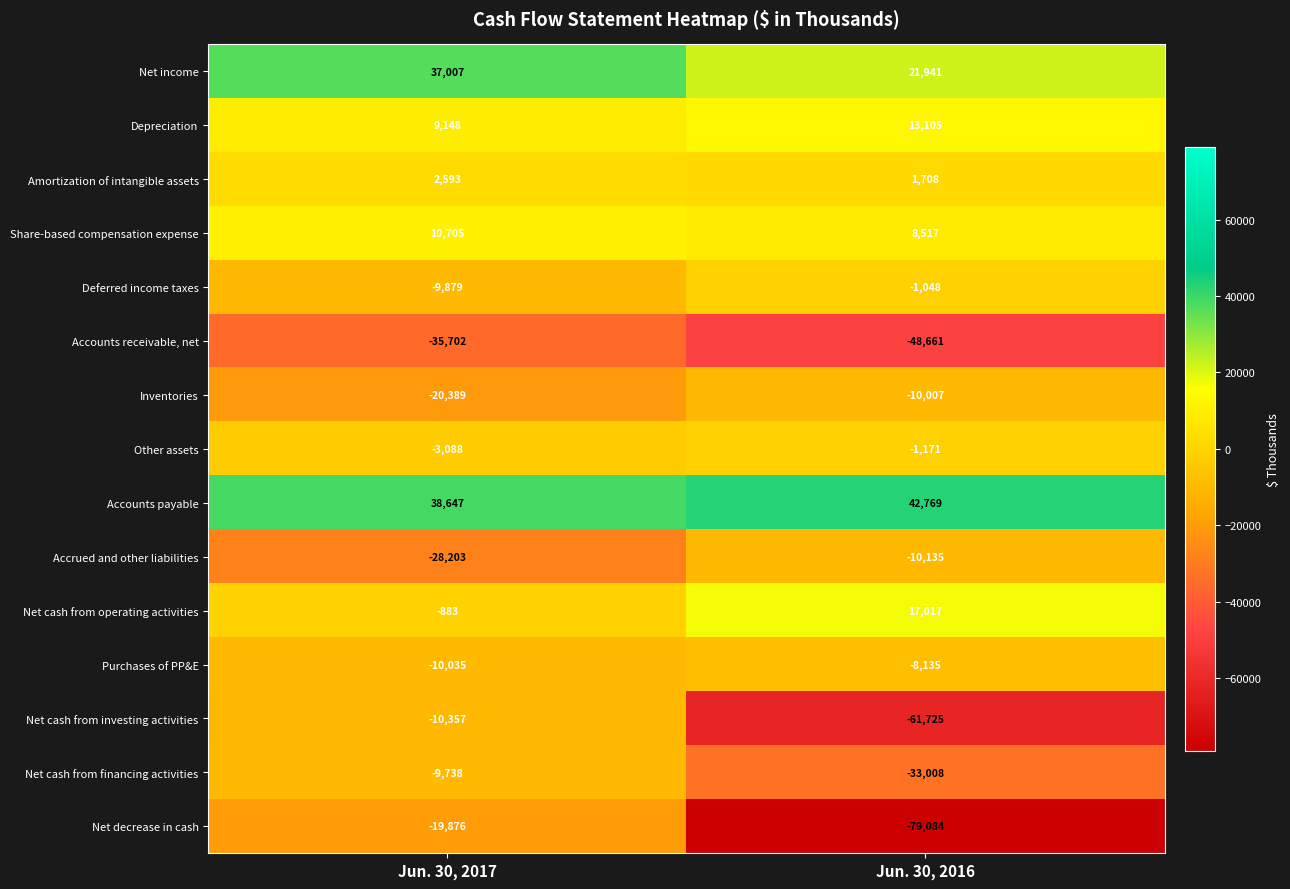

Where is Net cash from operating activities nearest to the value 8067?

Jun. 30, 2017